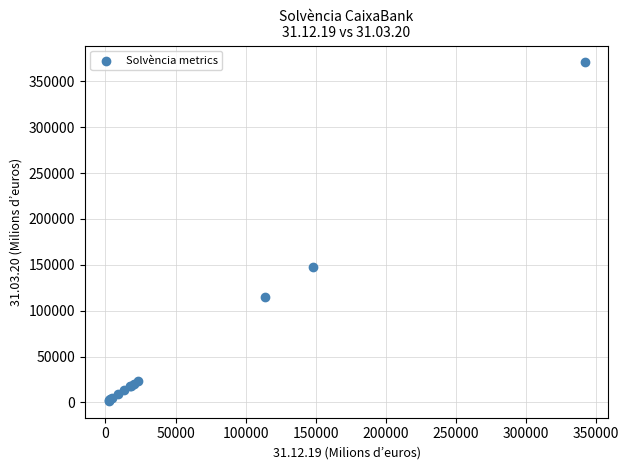

What Y value in the scatter plot is closest to 186193?

147808.2